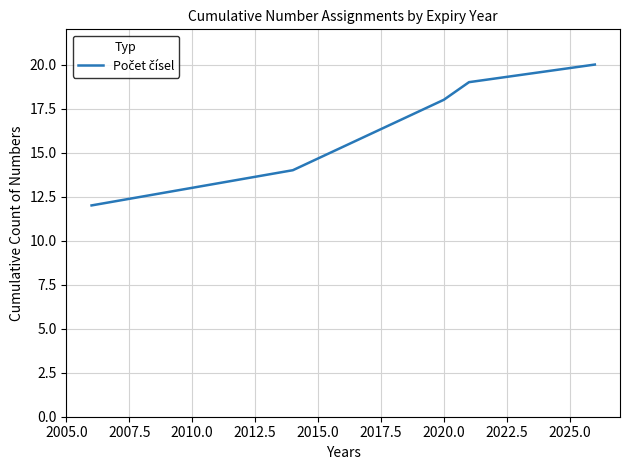

How many categories are shown in the chart?

5